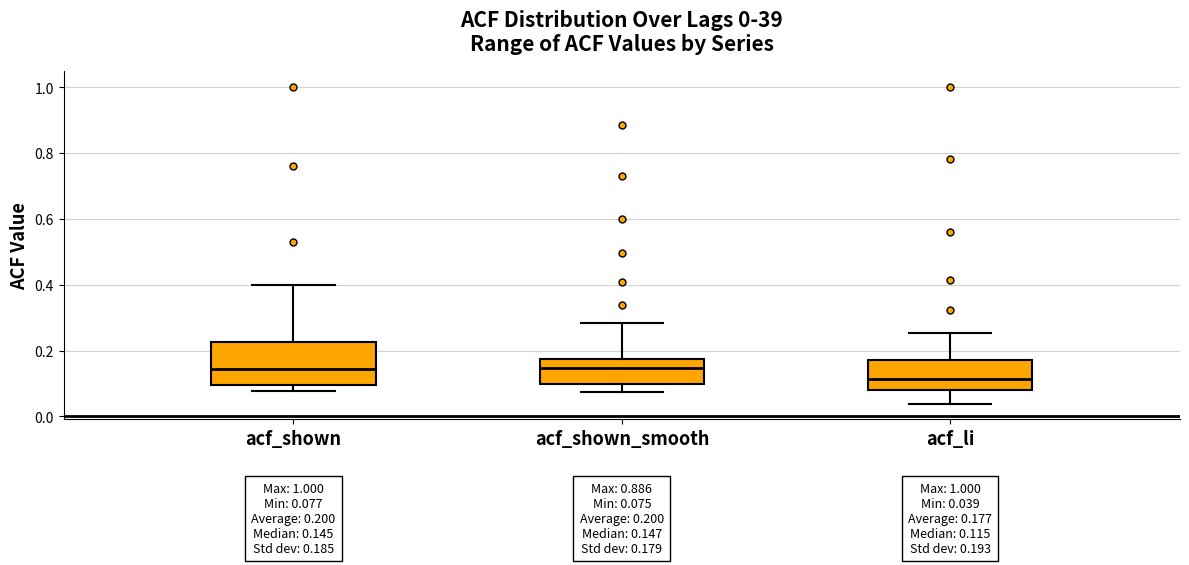

Comparing the boxes themselves (not the whiskers), which one is the tallest?

acf_shown